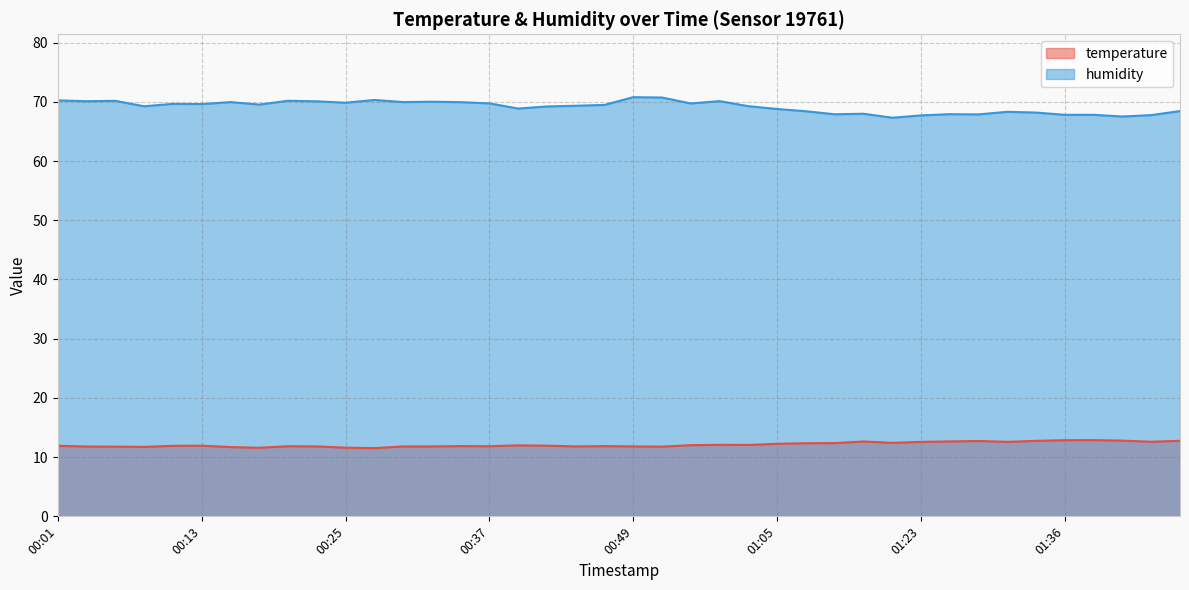

What is the label of the 40th point from the left?

01:46